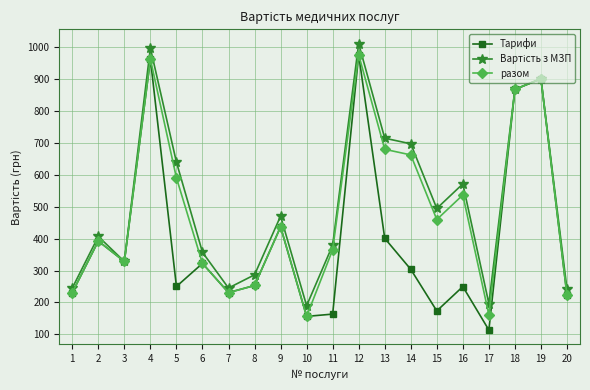

Where is the first local maximum for разом?

2